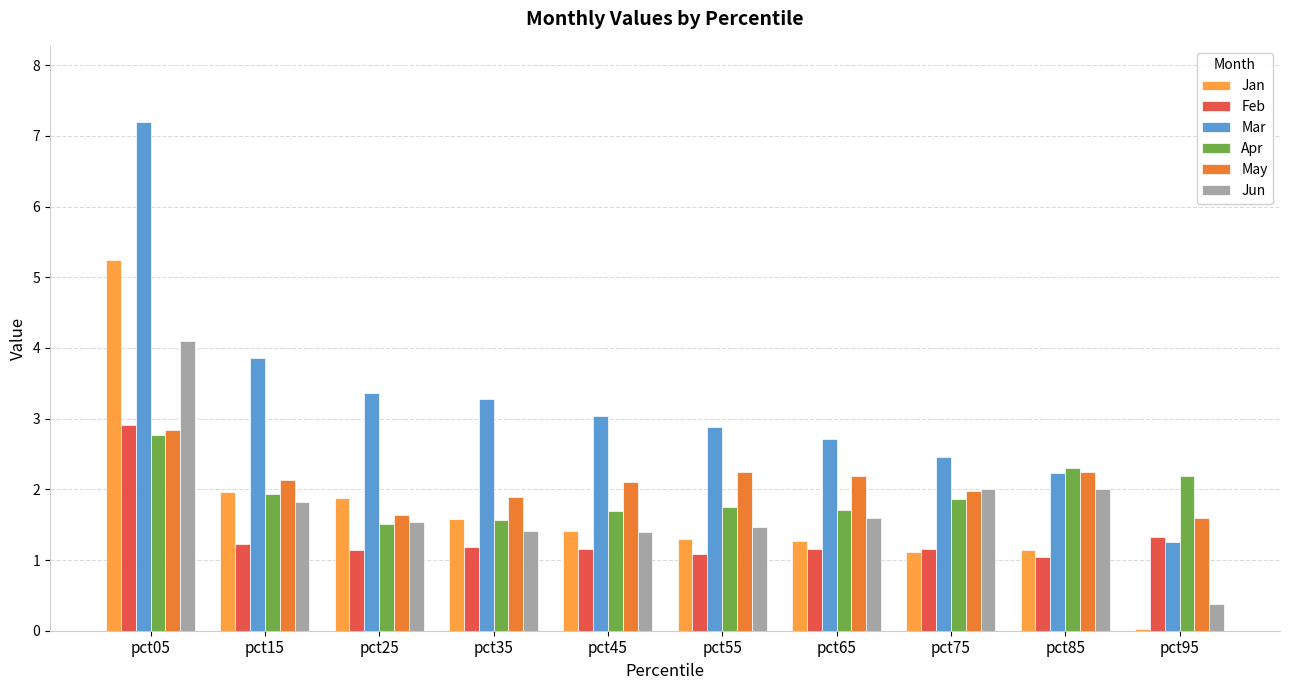

What is the value of the Apr bar at the 4th from the left?

1.6